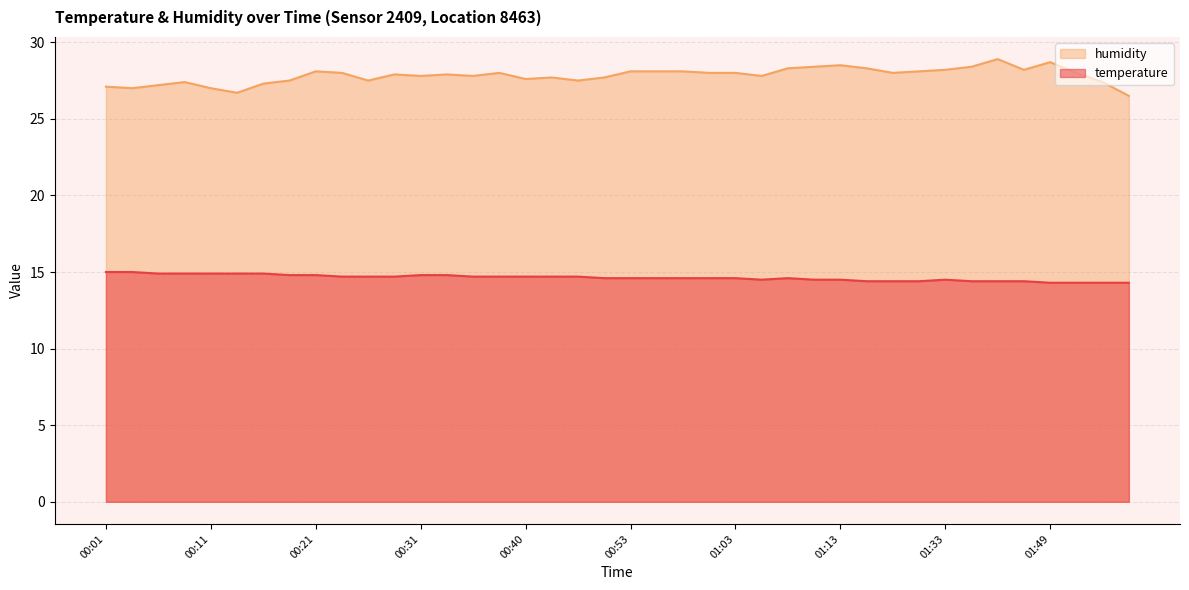

At which label is temperature closest to 14?

01:49